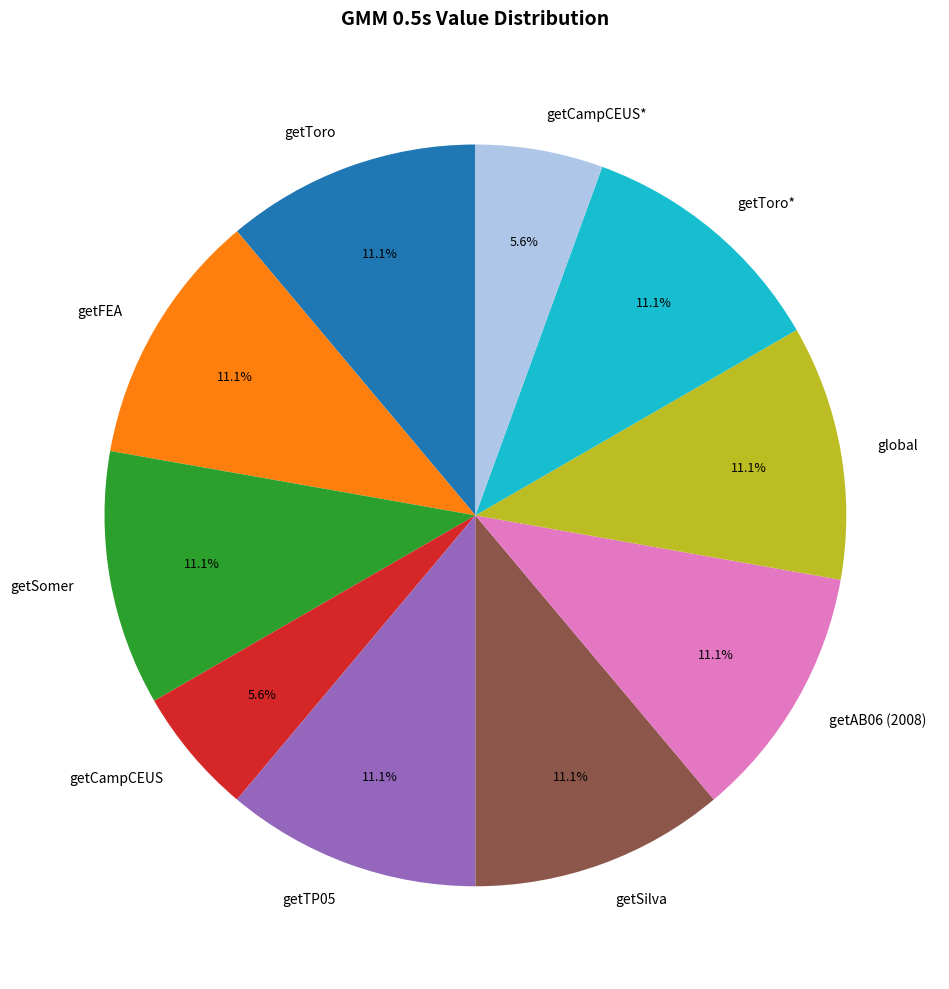

Is getToro the majority of the pie?

No